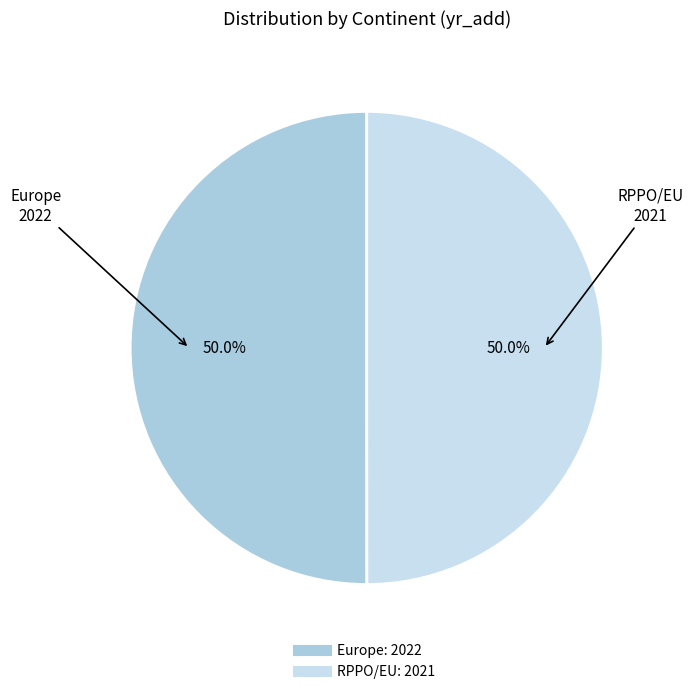

What is the ratio of the value at Europe to the value at RPPO/EU?

1.0